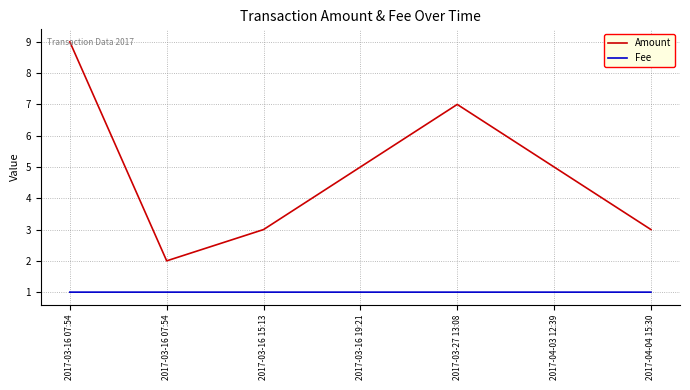

Which series has the widest spread of values?

Amount